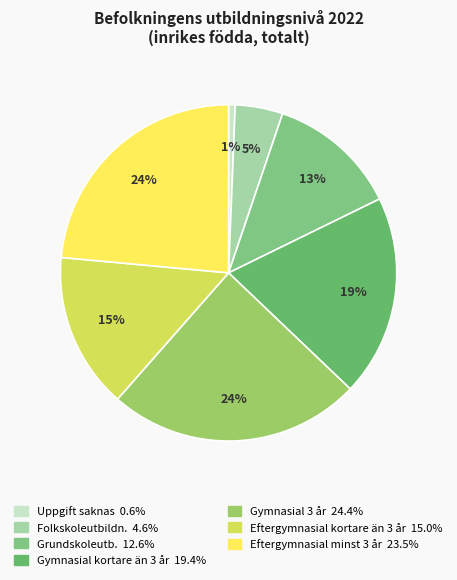

How many segments does this pie chart have?

7